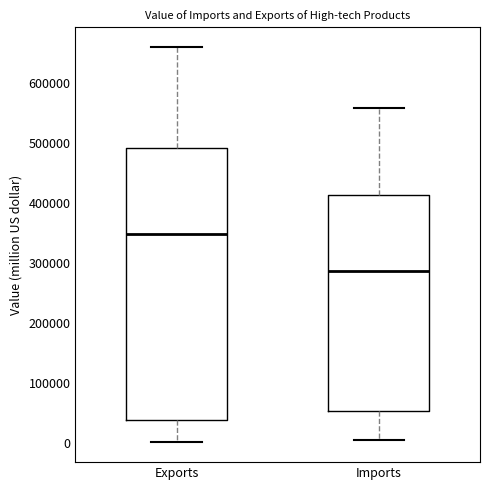

Reading left to right, transcribe this box plot: for each box, give where its median line is, the range the box spans, and where its two whiskers end, as read against the y-axis. The values are not printed on the chart, so give them approximately, as read against the axis.

Exports: median 350000, box 40000 to 490000, whiskers 0 to 660000
Imports: median 290000, box 50000 to 410000, whiskers 0 to 560000